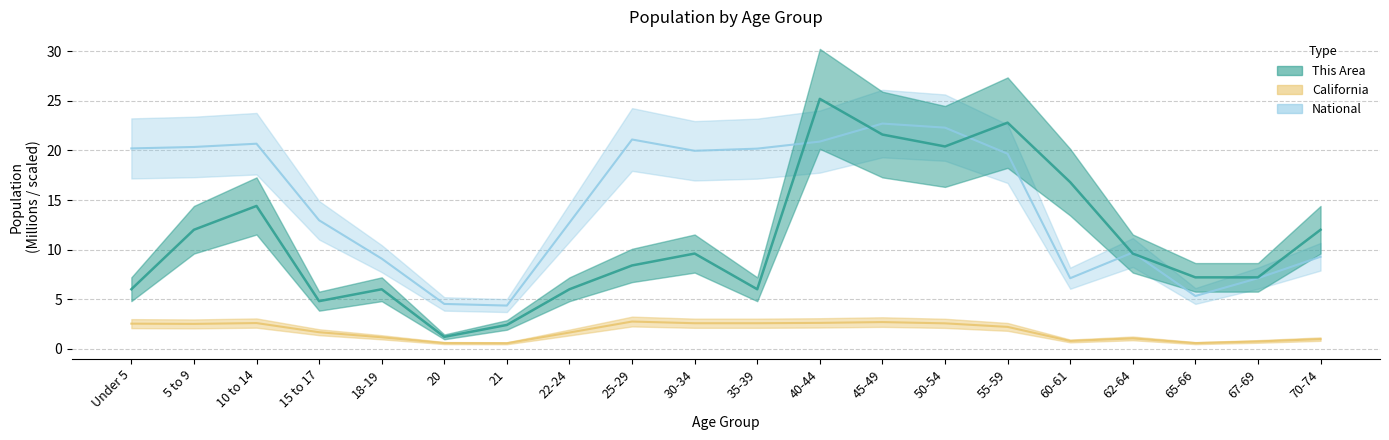

The This Area series shows 1.2 at 20. True or false?

True